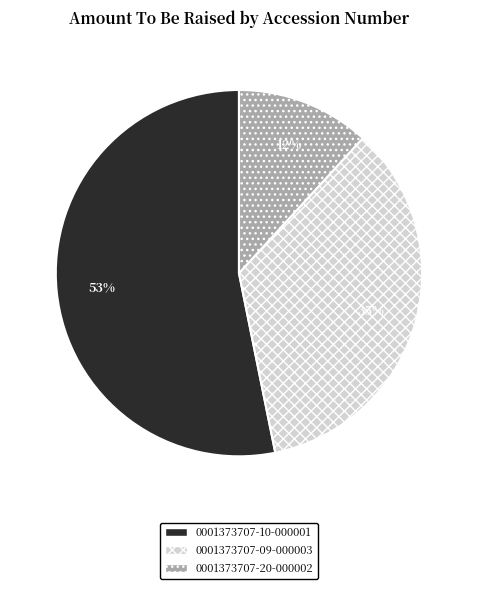

Combined, do 0001373707-20-000002 and 0001373707-09-000003 account for over 50%?

No